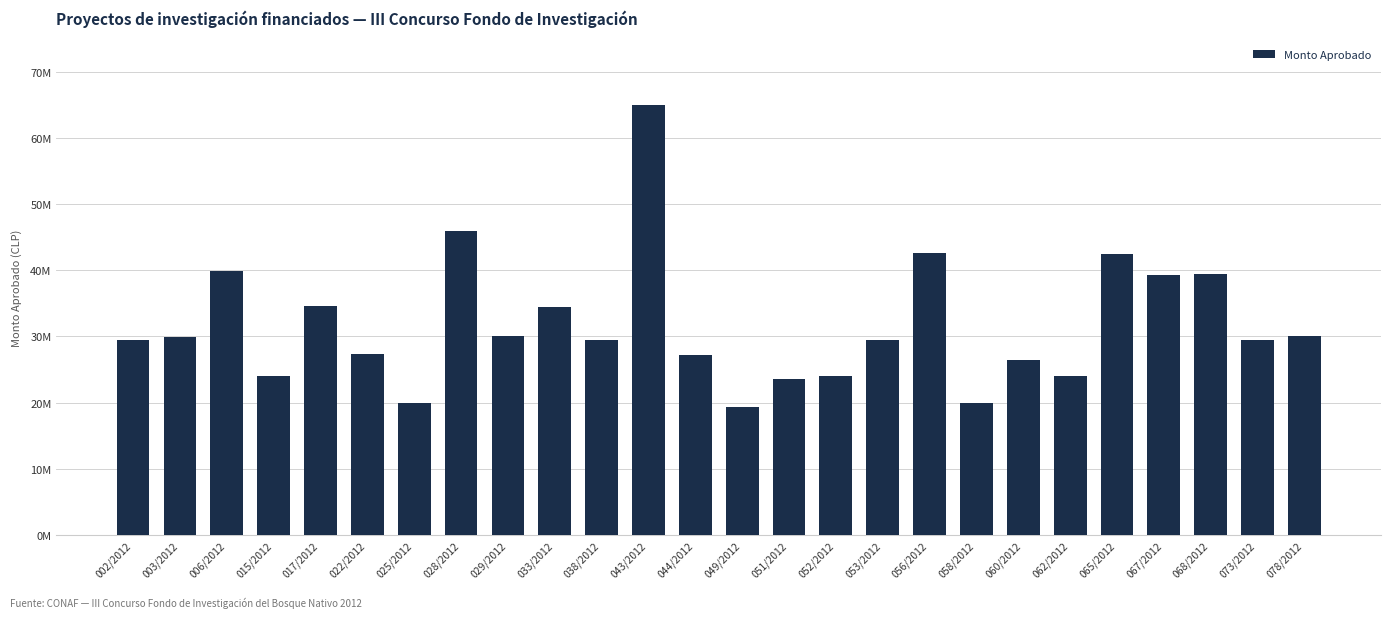

Which has a higher value, 017/2012 or 033/2012?

017/2012